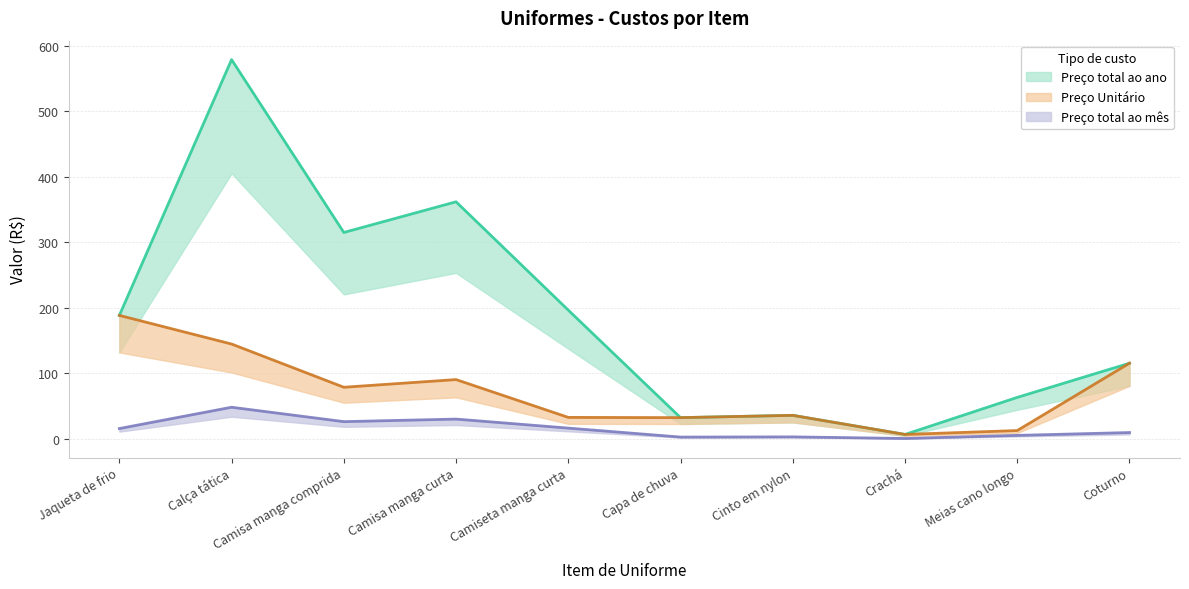

True or false: Preço Unitário has more than 2 points higher than both neighbors.

False